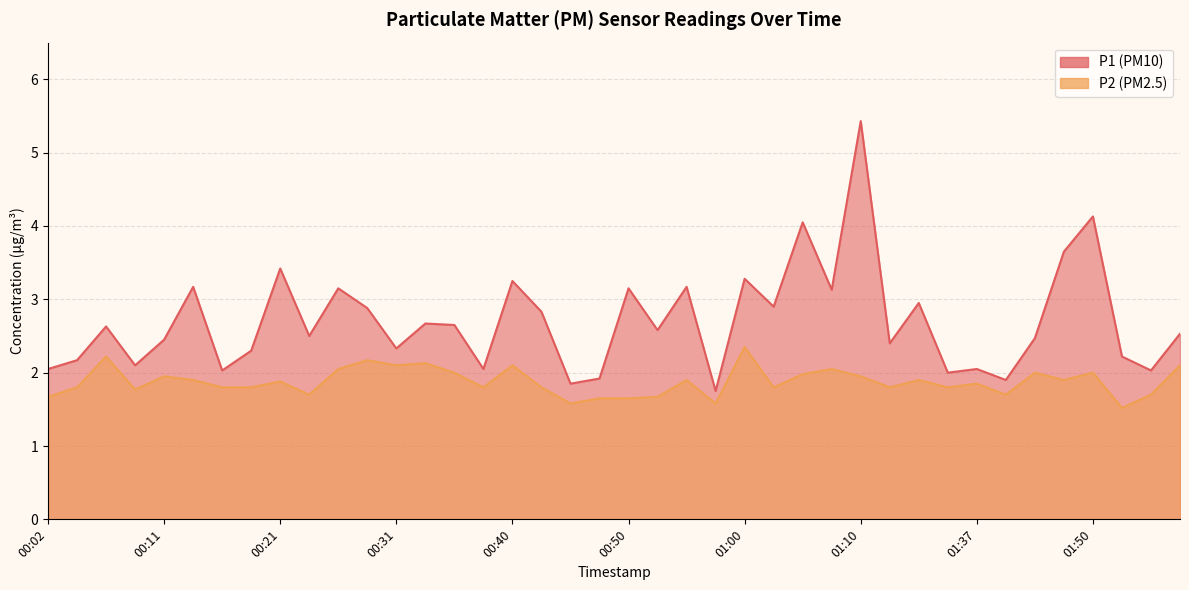

Which category has the highest value across all series?

01:10